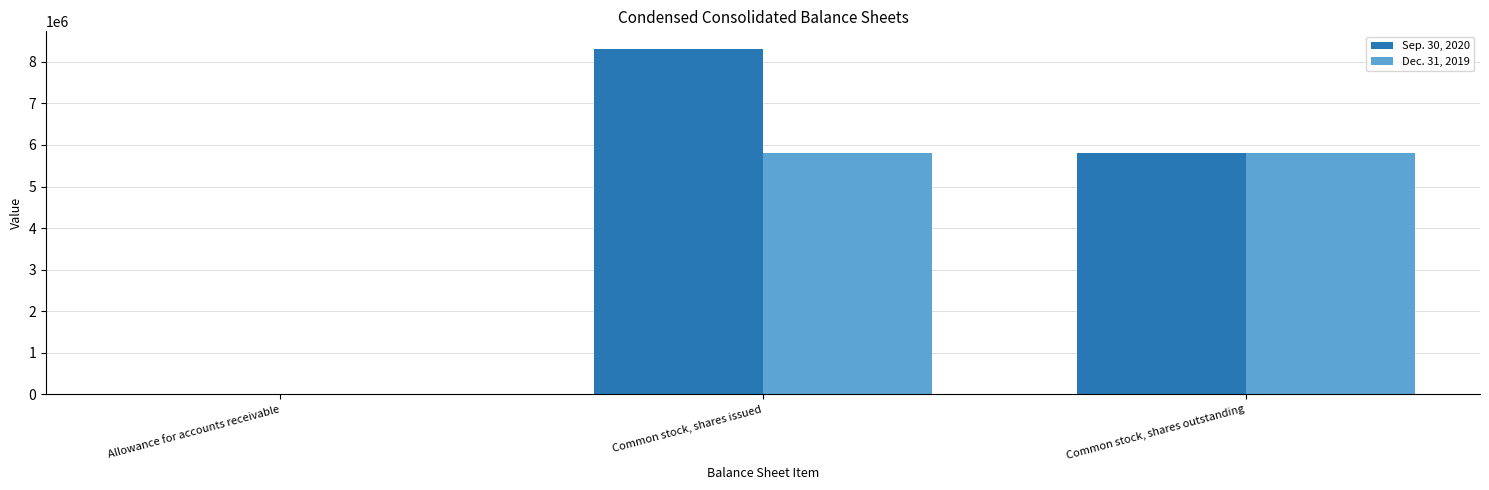

What is the greatest value displayed?

8316000